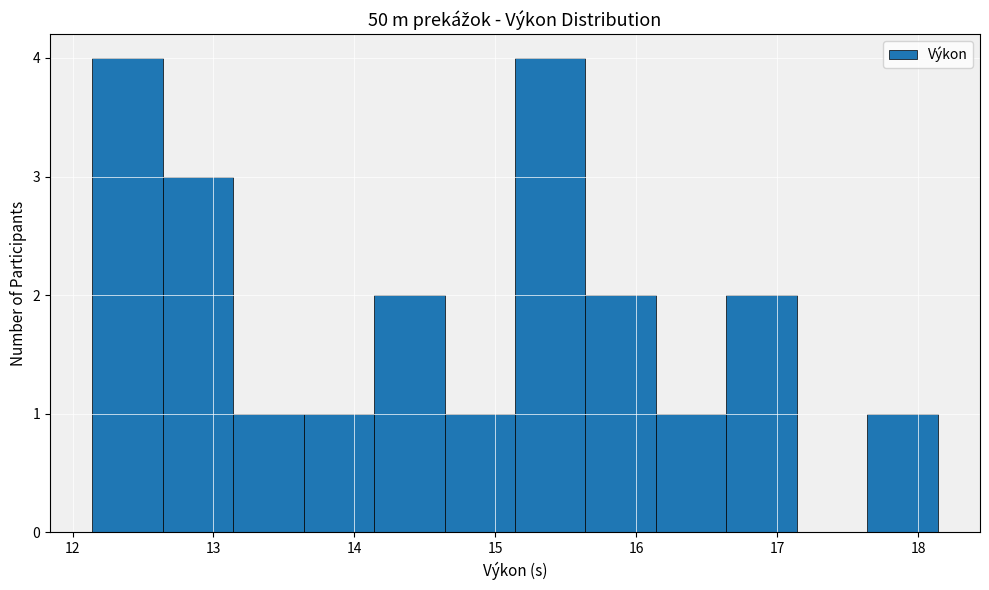

How tall is the bar that spans 13.64 to 14.14 on the x-axis? Neither the bar edges nor the heights are printed on the chart, so give them approximately, as read against the axes.

1